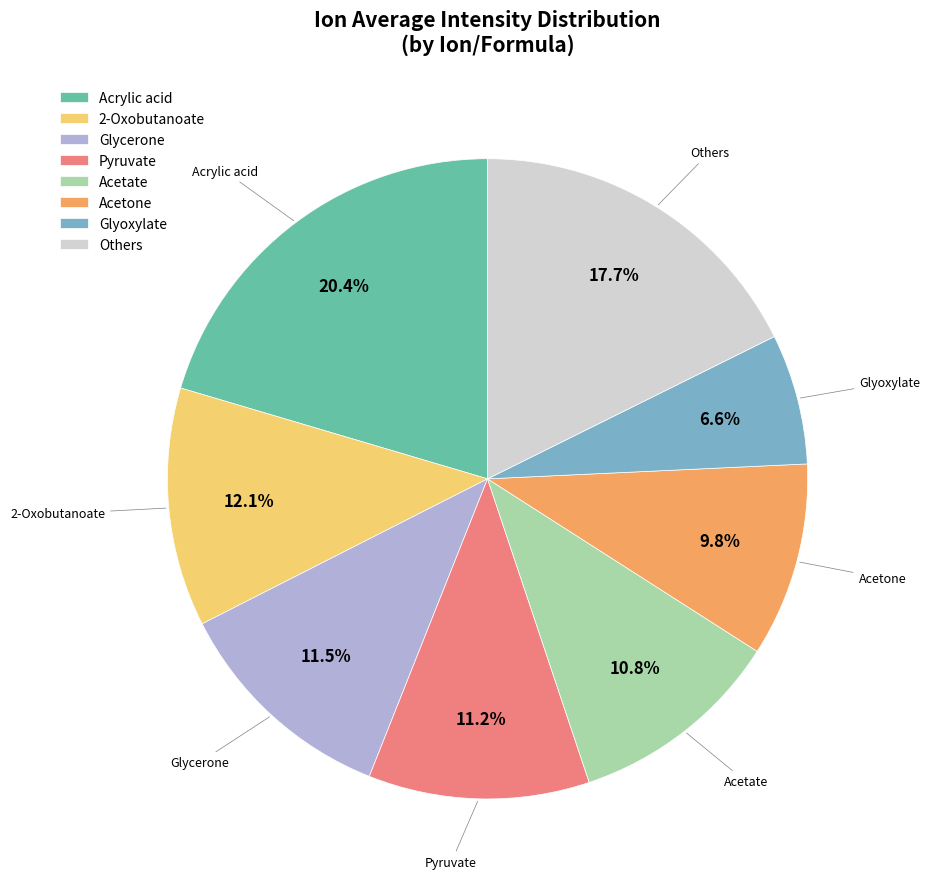

Combined, do Acrylic acid and Others account for over 50%?

No